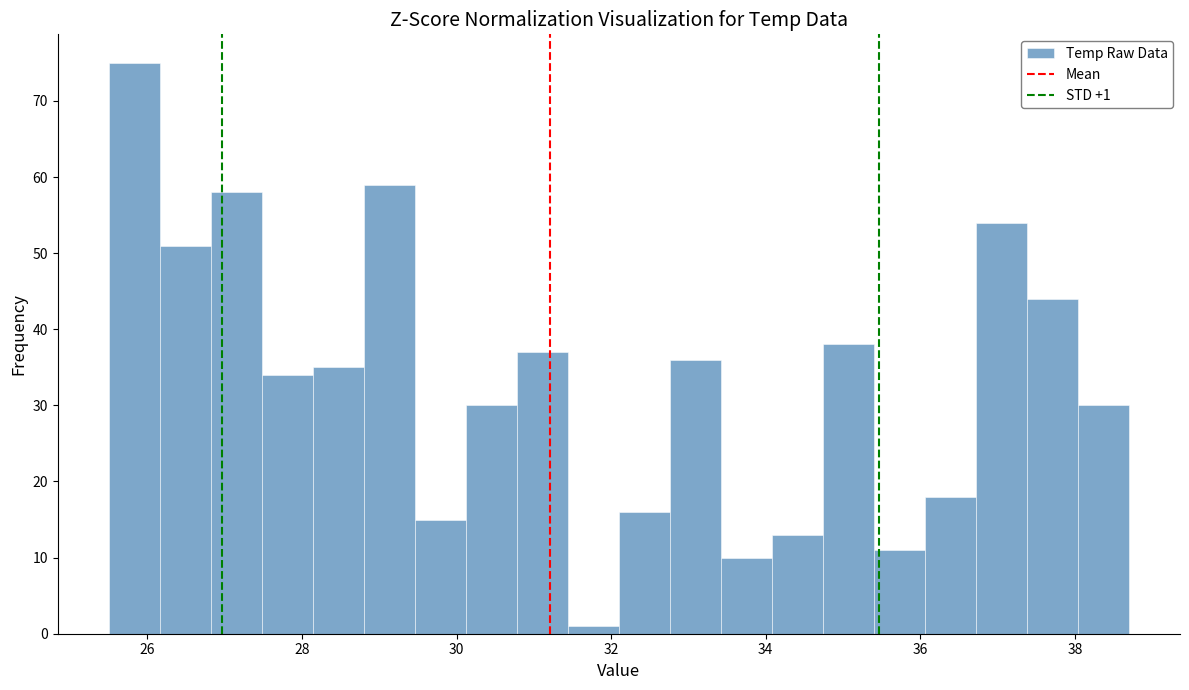

Around what value on the x-axis is the tallest bar? Give the approximate position of its centre, as read against the axis.

25.8